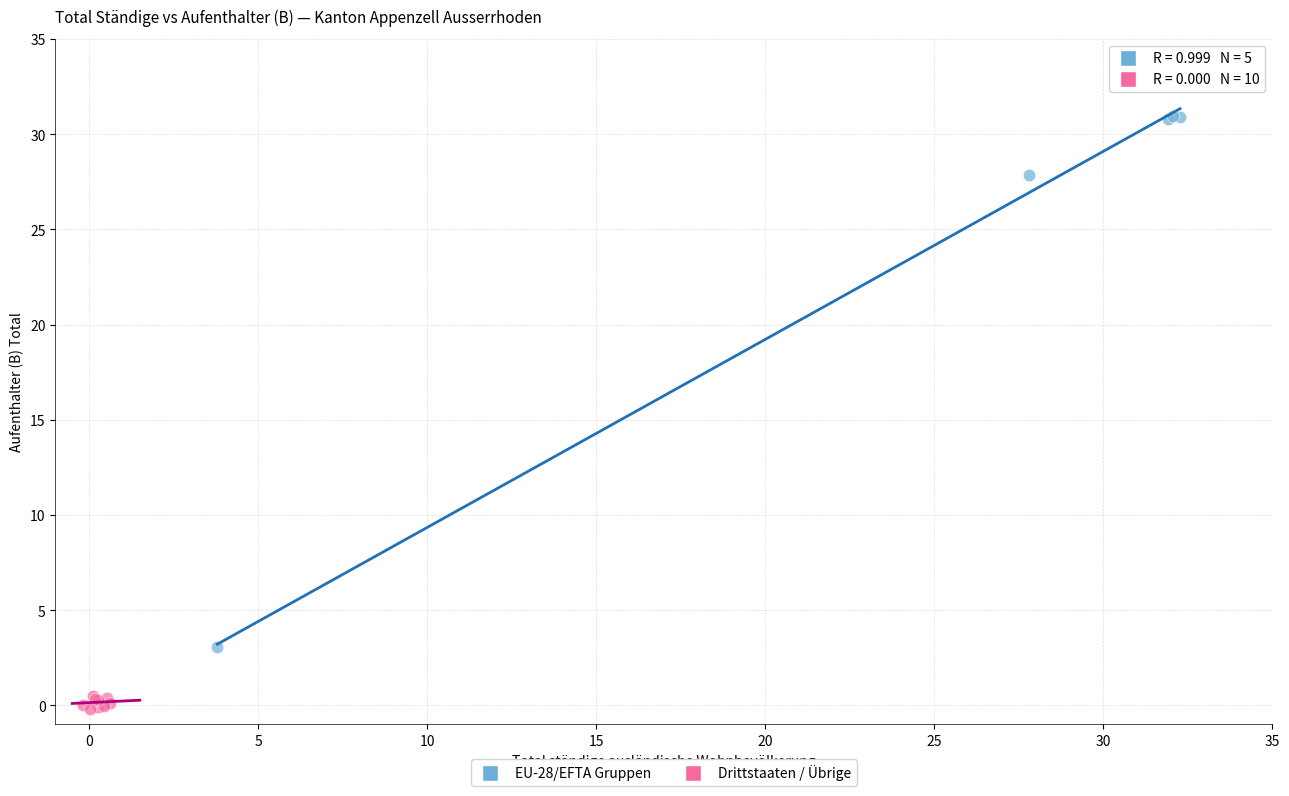

Which series reaches the minimum Y coordinate?

Drittstaaten / Übrige